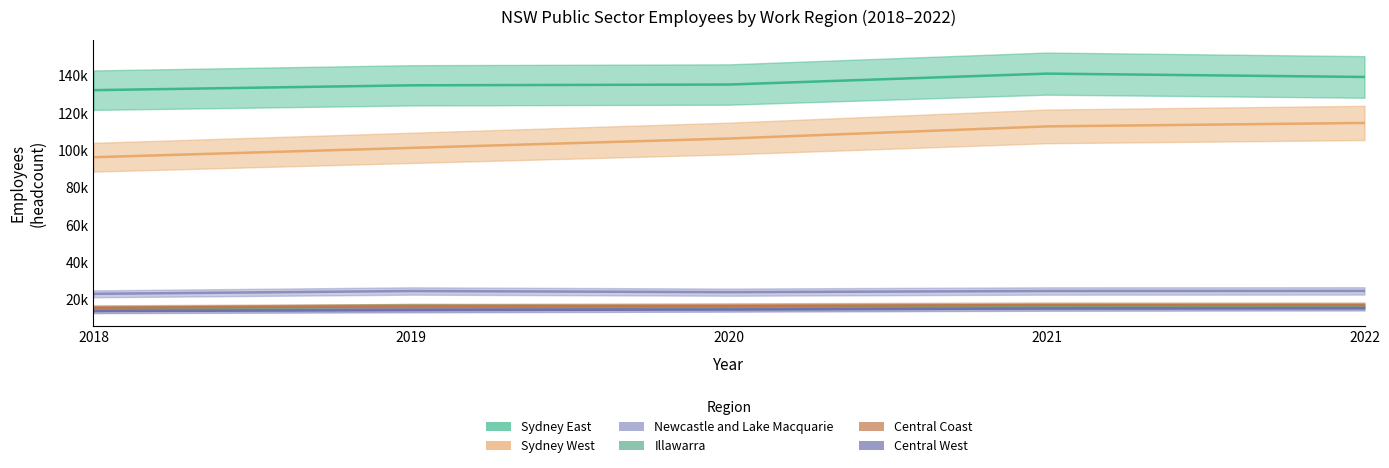

At which label does 2022 first exceed 11760?

Central Coast